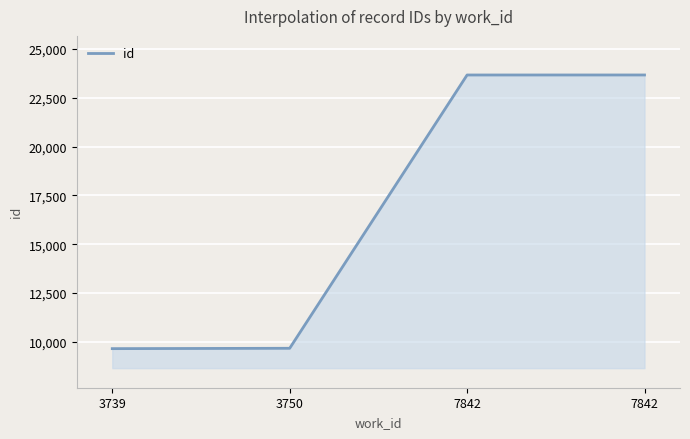

Count the number of data series in this chart.

1